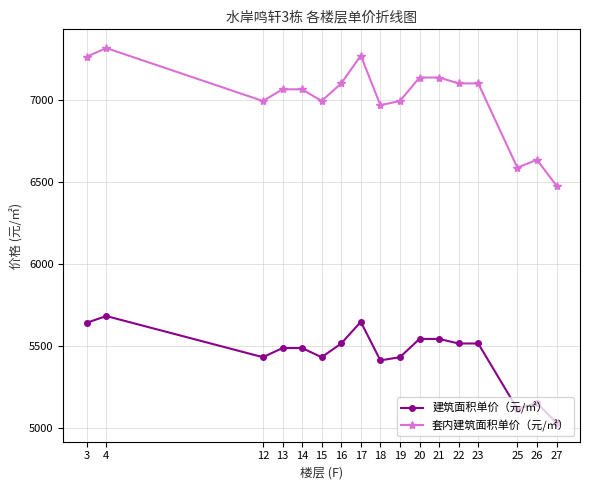

List the series in order of their peak value, highest first.

套内建筑面积单价（元/㎡）, 建筑面积单价（元/㎡）